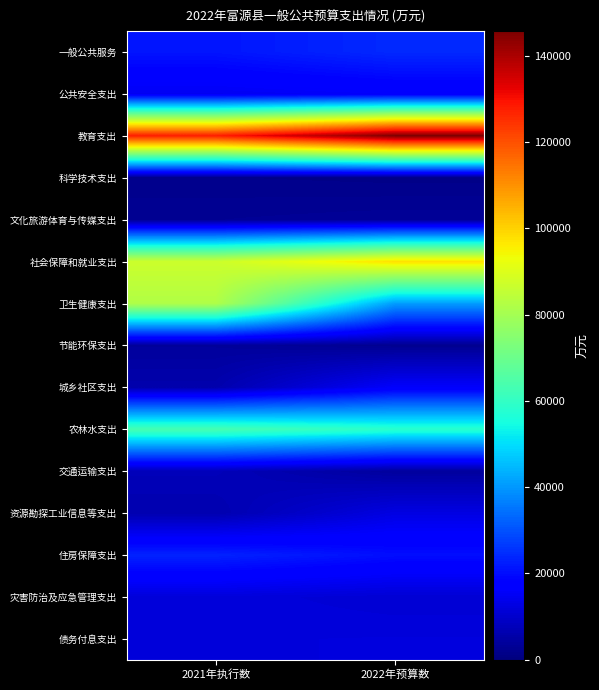

How many series are shown in this chart?

15